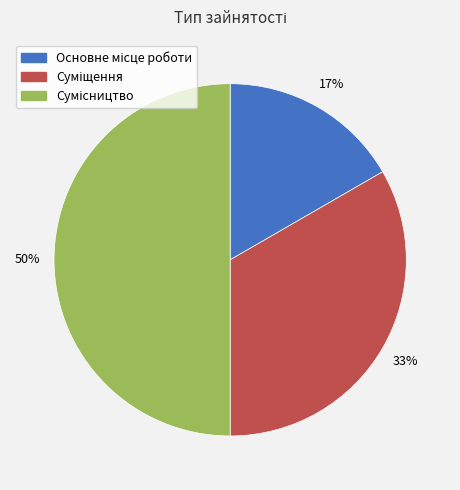

To the nearest percent, what is the average slice percentage?

33%